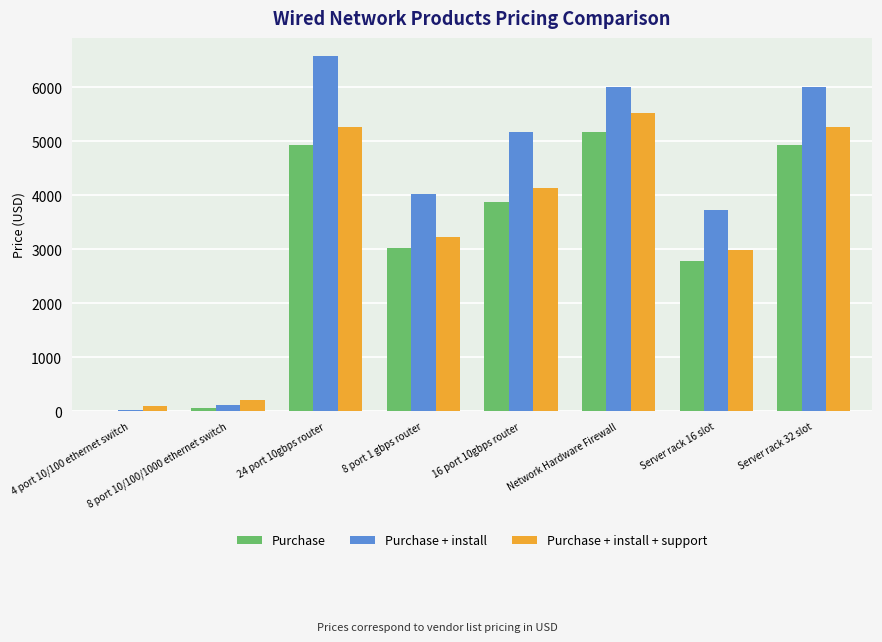

Which series has the largest total across all categories?

Purchase + install